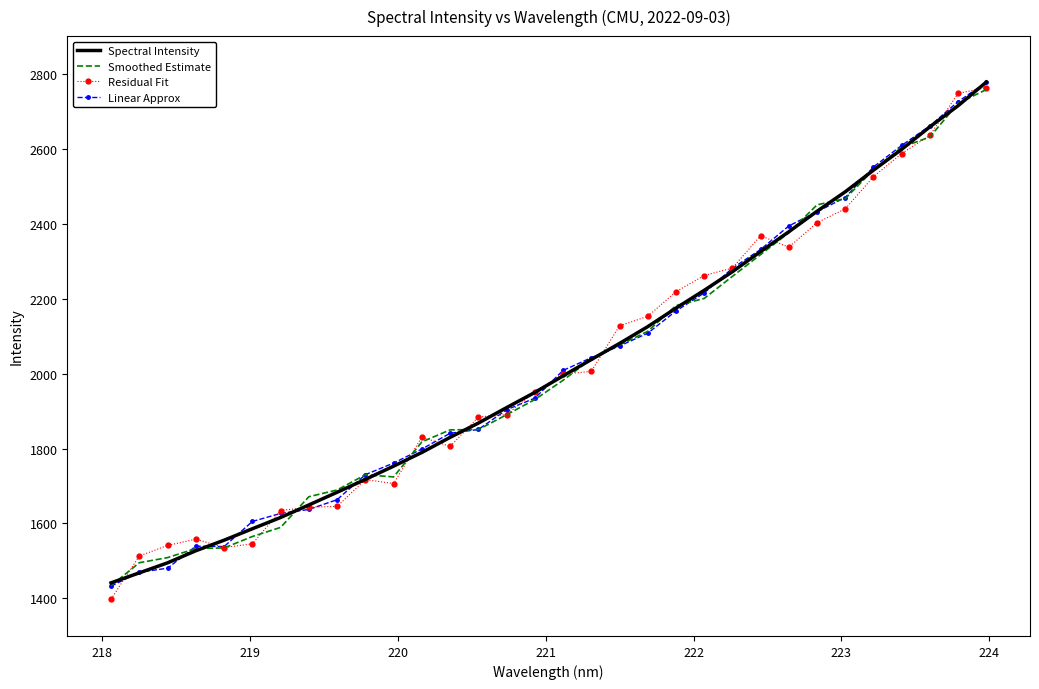

Which series has the largest range (max minus min)?

Residual Fit